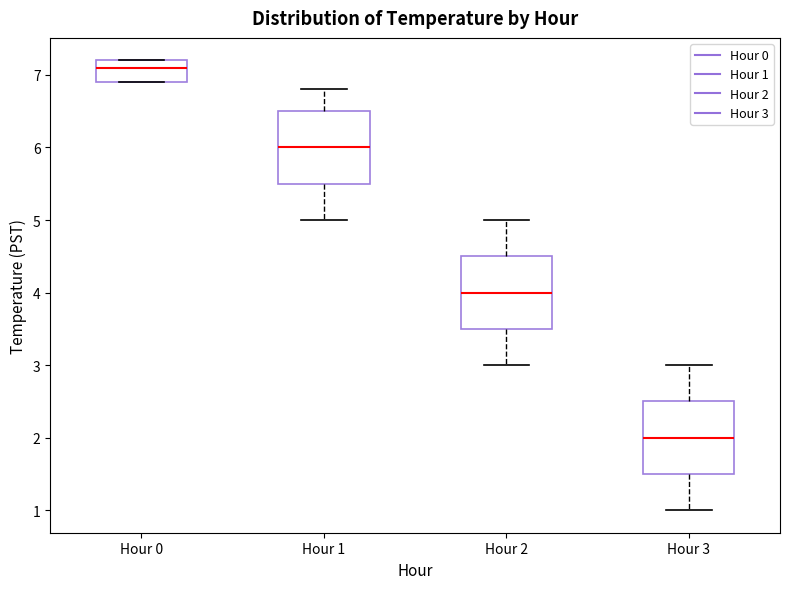

Reading left to right, read every box against the y-axis: the position of its median line, the range the box covers, and the ends of its whiskers. The values are not printed on the chart, so give them approximately, as read against the axis.

Hour 0: median 7.1, box 6.9 to 7.2, whiskers 6.9 to 7.2
Hour 1: median 6.0, box 5.5 to 6.5, whiskers 5.0 to 6.8
Hour 2: median 4.0, box 3.5 to 4.5, whiskers 3.0 to 5.0
Hour 3: median 2.0, box 1.5 to 2.5, whiskers 1.0 to 3.0